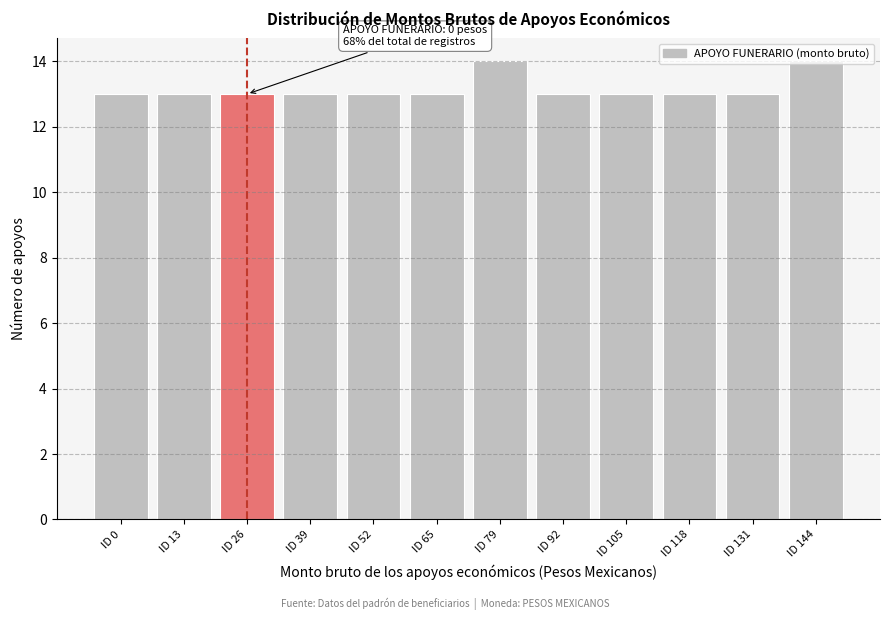

What is the sum of all values?

158